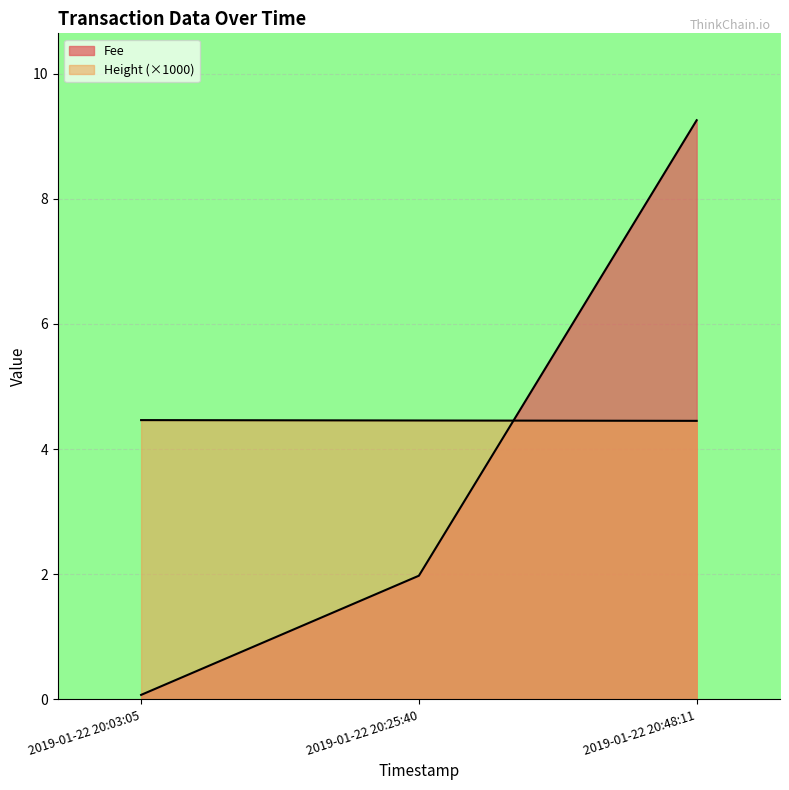

Between 2019-01-22 20:03:05 and 2019-01-22 20:25:40, which series saw the biggest shift?

Fee